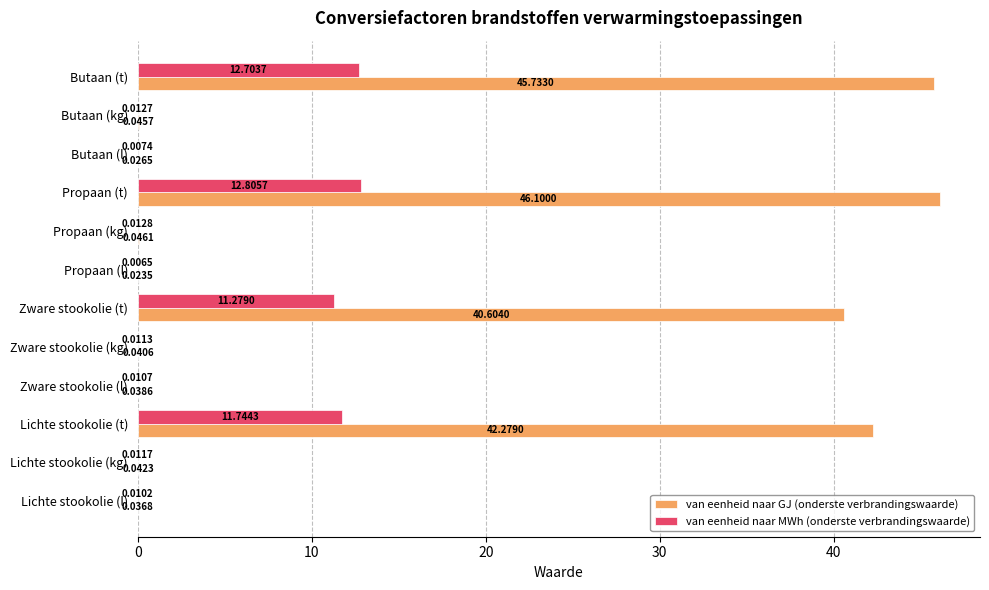

Which category has the highest value in the van eenheid naar GJ (onderste verbrandingswaarde) series?

Propaan (t)